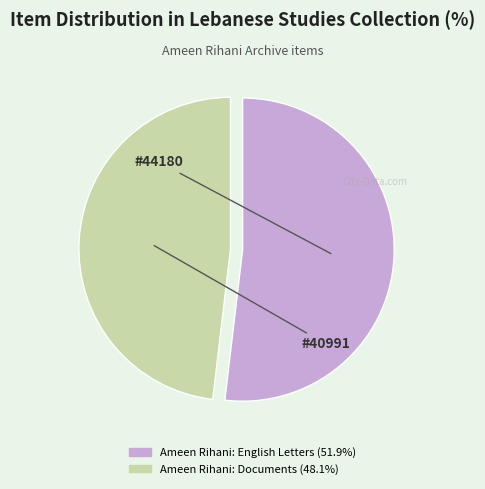

Rank the categories by value from highest to lowest.

Ameen Rihani: English Letters, Ameen Rihani: Documents